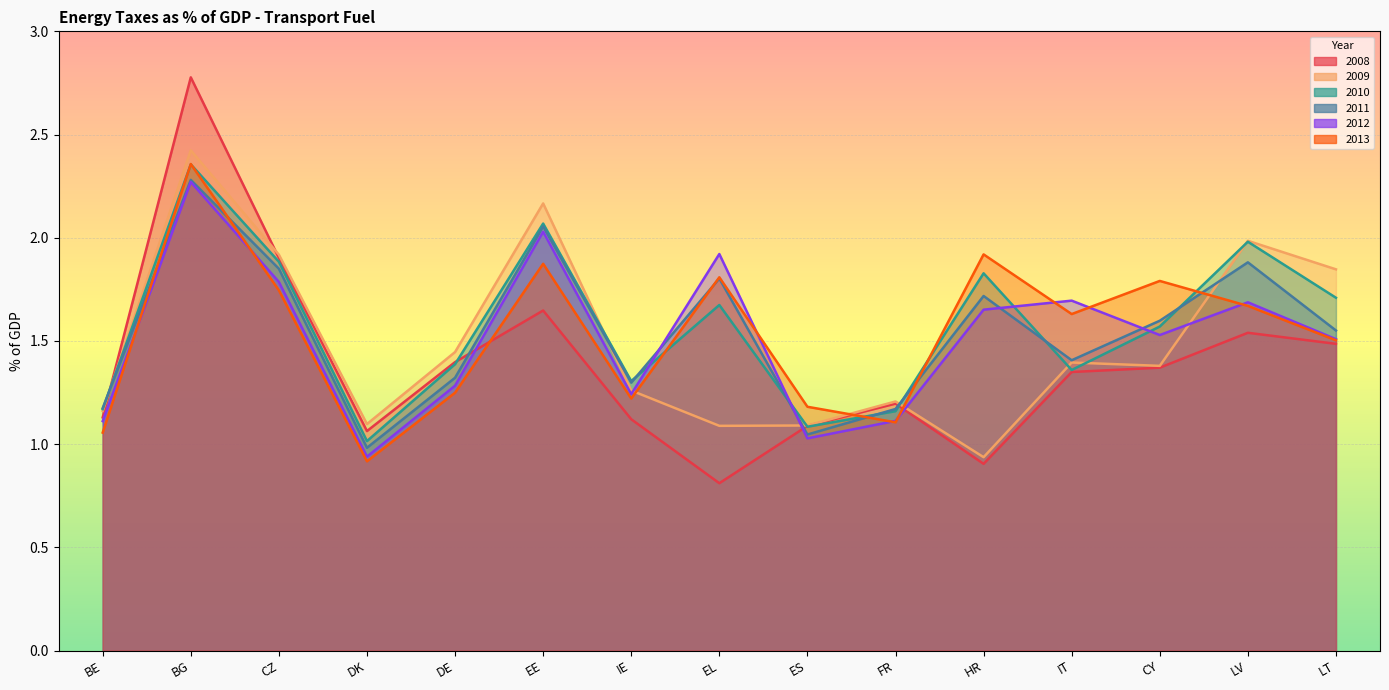

At which label does 2013 first exceed 1?

BE